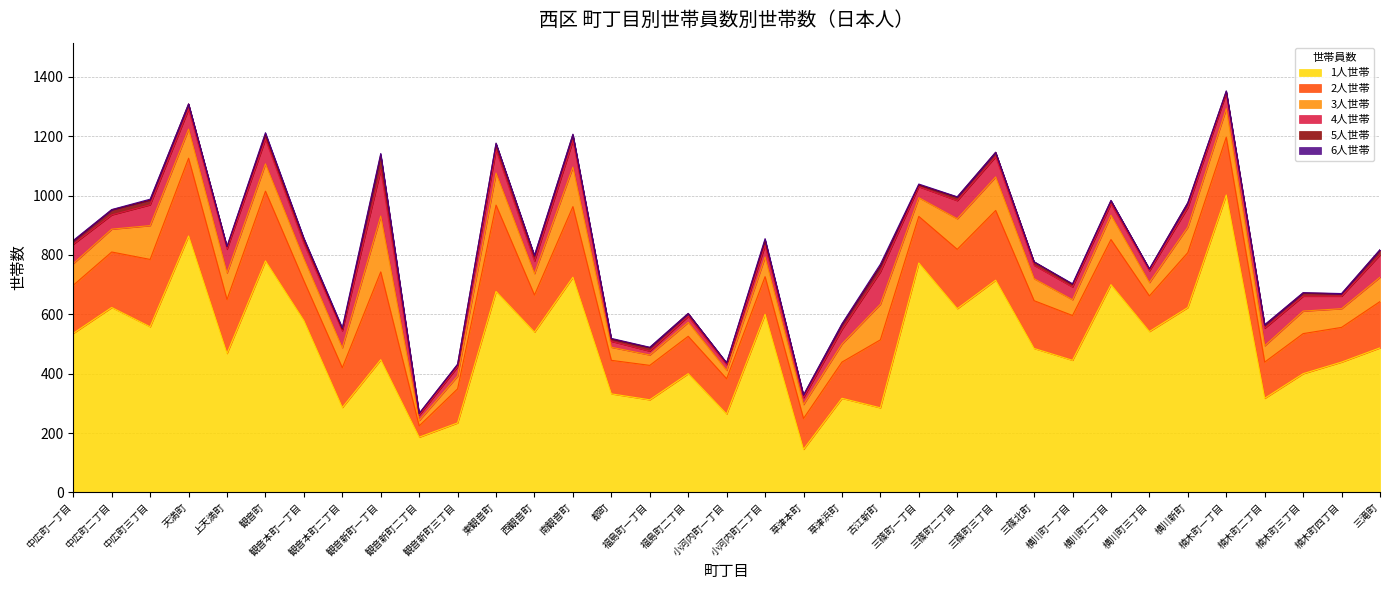

At which label is 6人世帯 closest to 3?

中広町三丁目